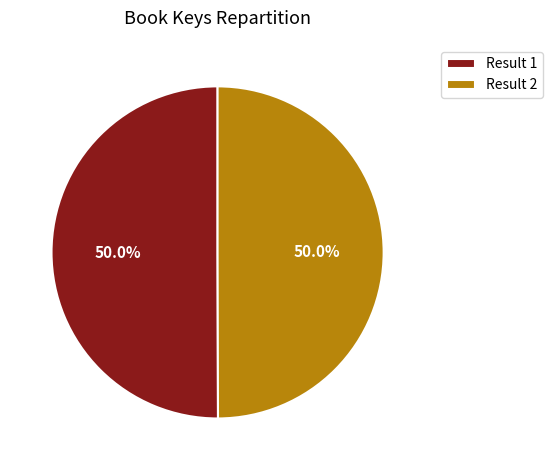

What is the ratio of the value at Result 1 to the value at Result 2?

1.0